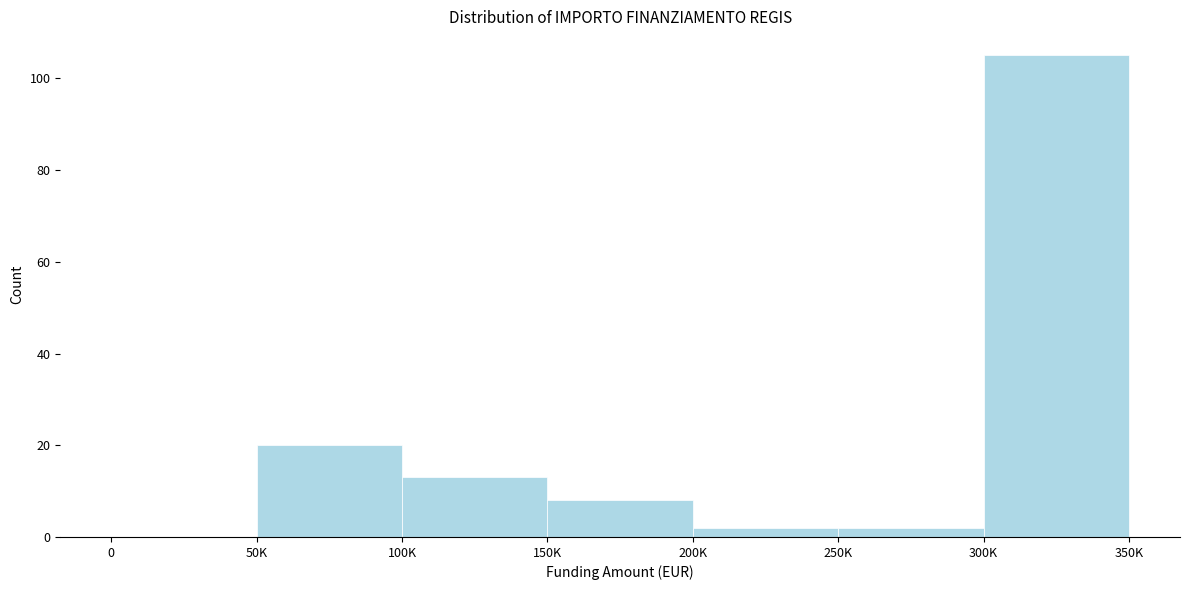

Reading left to right, what are all the values shown in this chart?

0=0	50K=20	100K=13	150K=8	200K=2	250K=2	300K=105